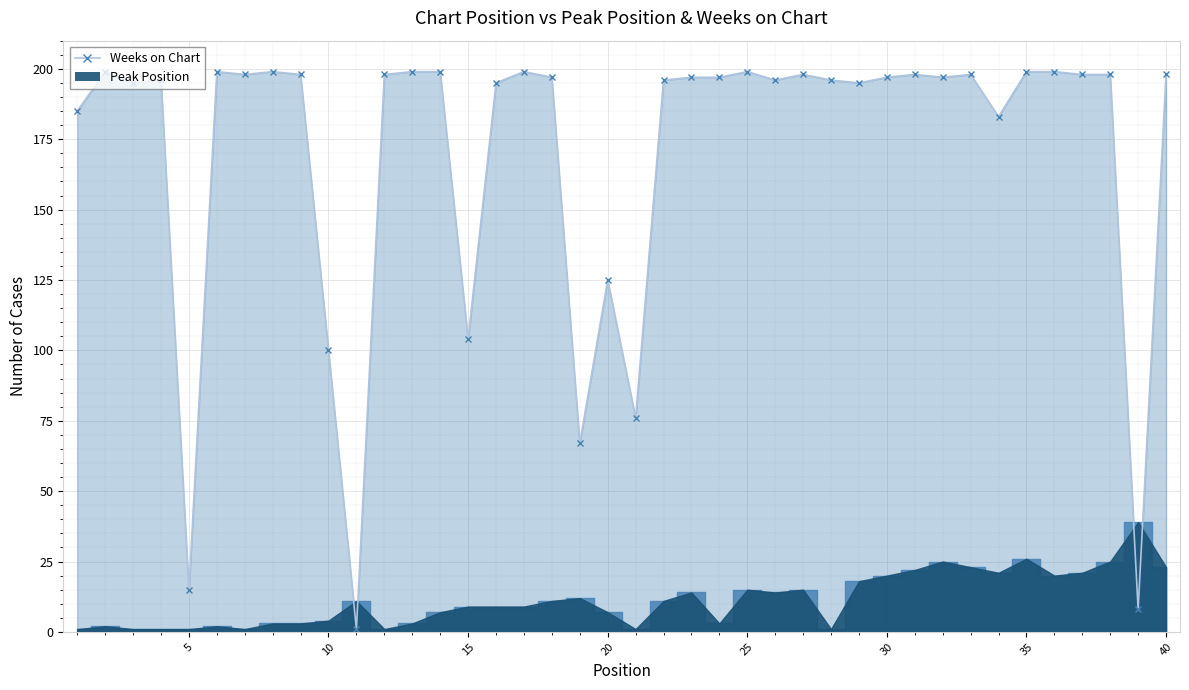

What is the minimum value for Weeks on Chart?

1